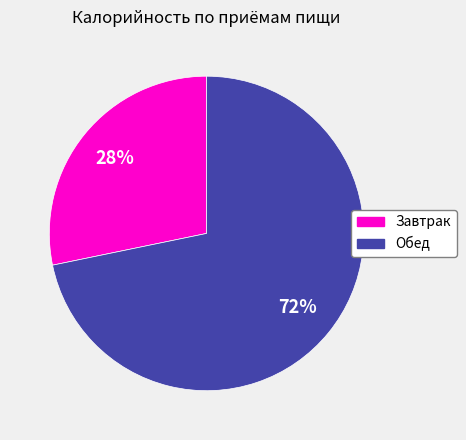

Count the number of slices in the pie.

2